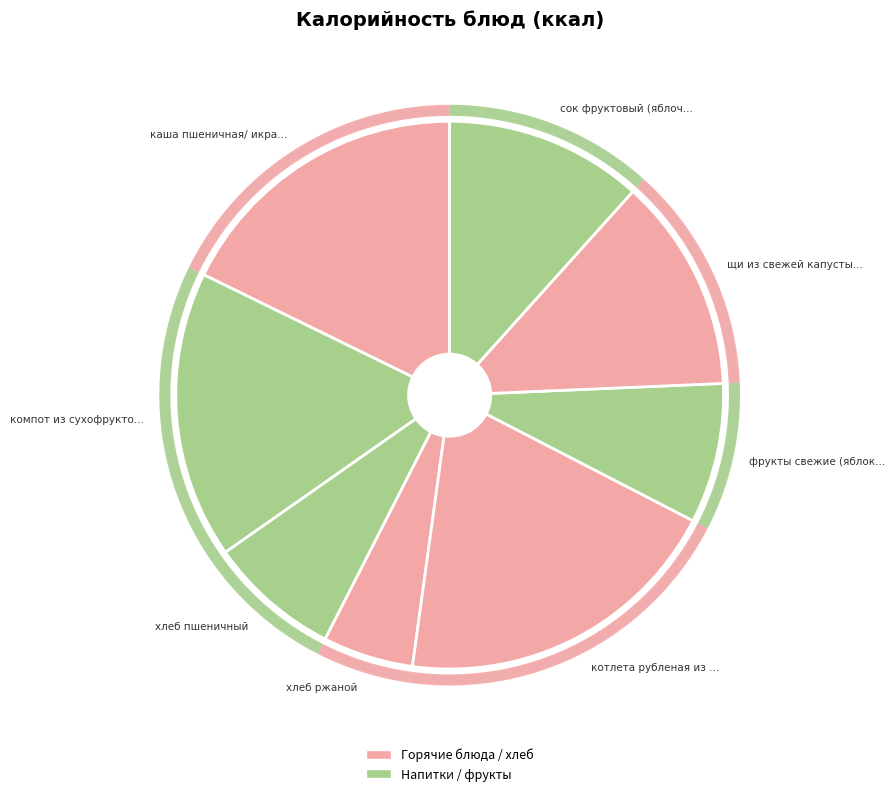

Does хлеб ржаной represent more than half of the total?

No